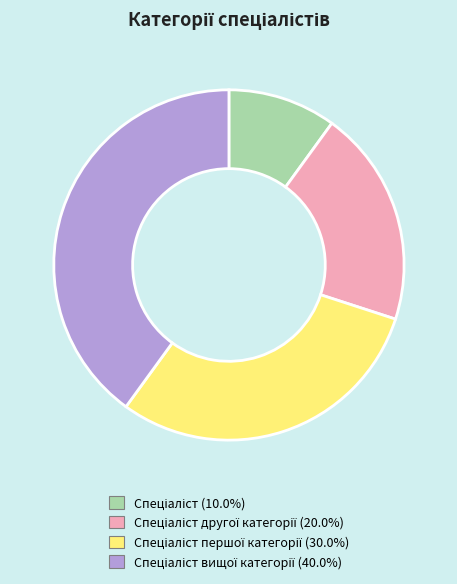

Is there any slice that represents more than half of the pie?

No